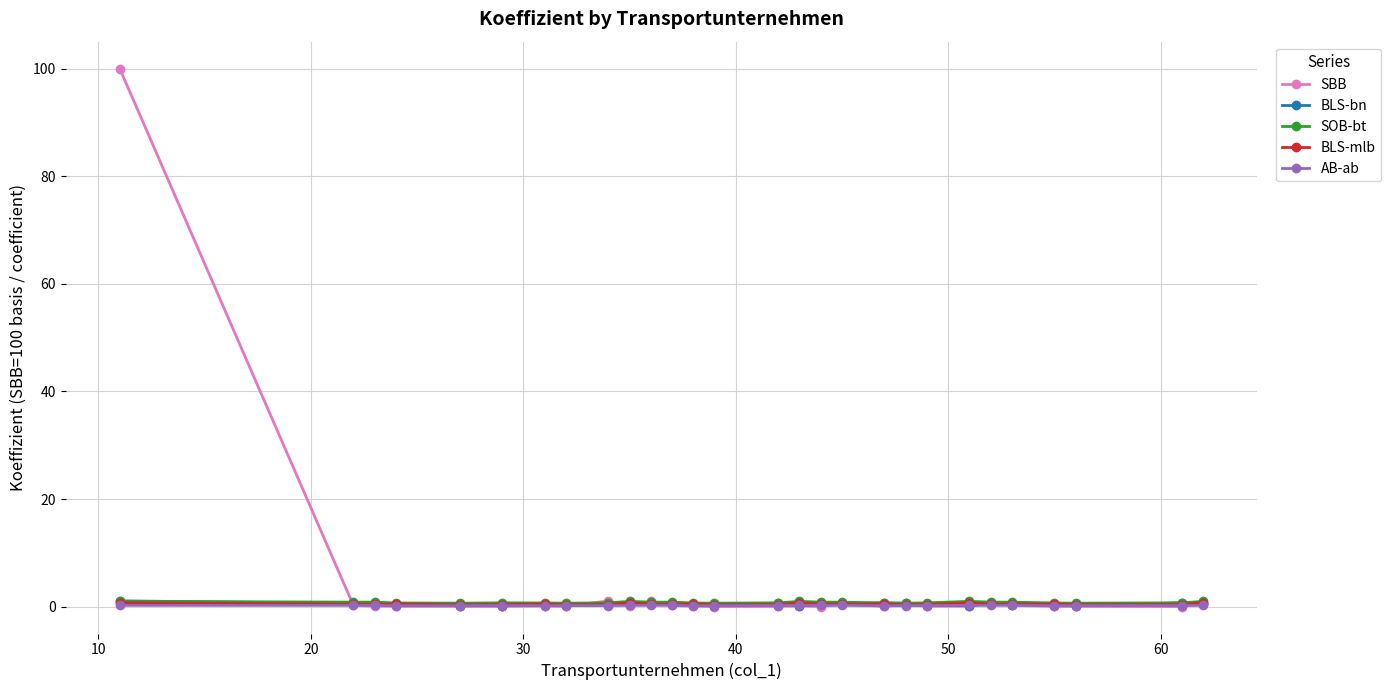

What are all the series names shown in the legend?

SBB, BLS-bn, SOB-bt, BLS-mlb, AB-ab